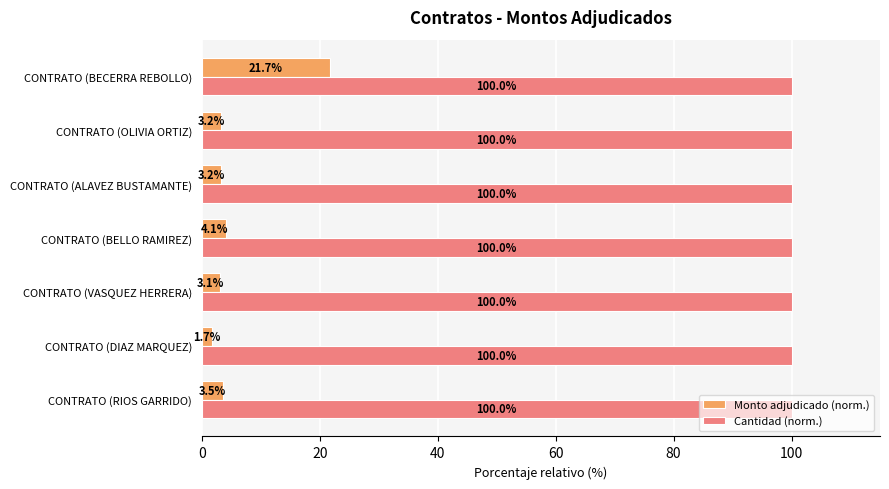

What are all the series names shown in the legend?

Monto adjudicado (norm.), Cantidad (norm.)